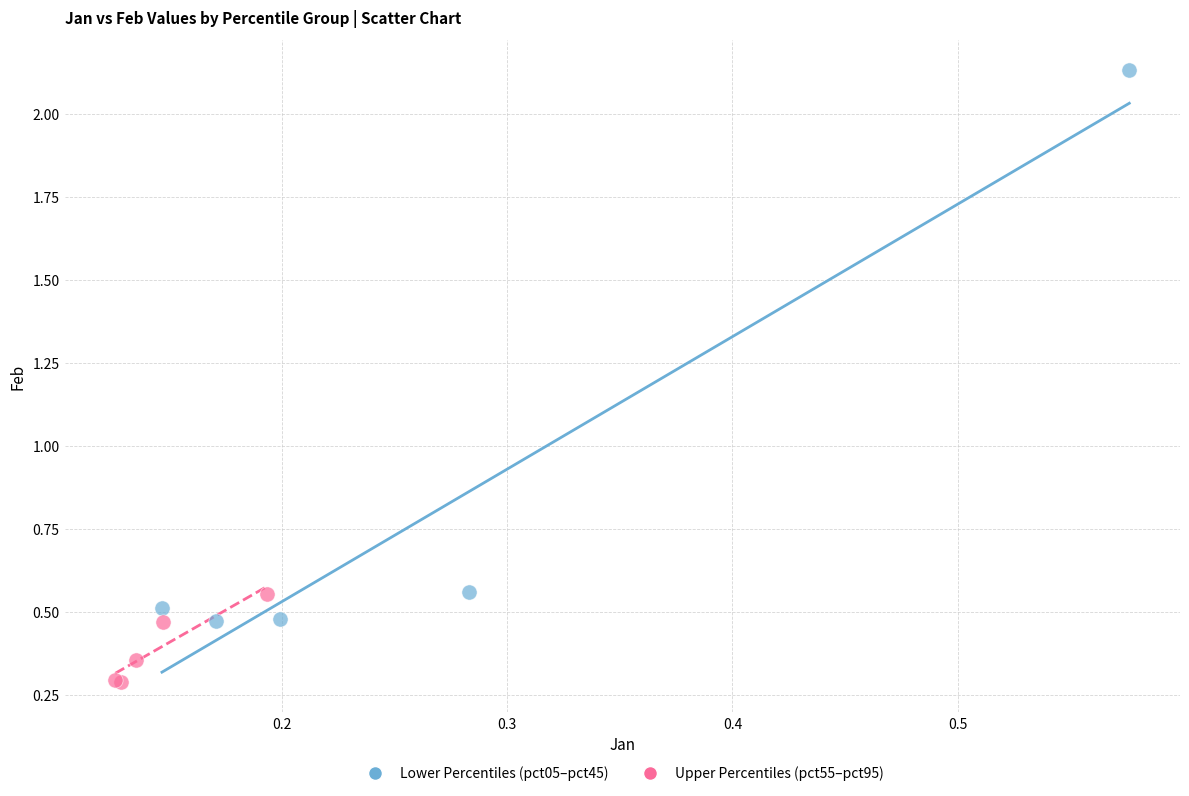

Which series reaches the minimum Y coordinate?

Upper Percentiles (pct55–pct95)